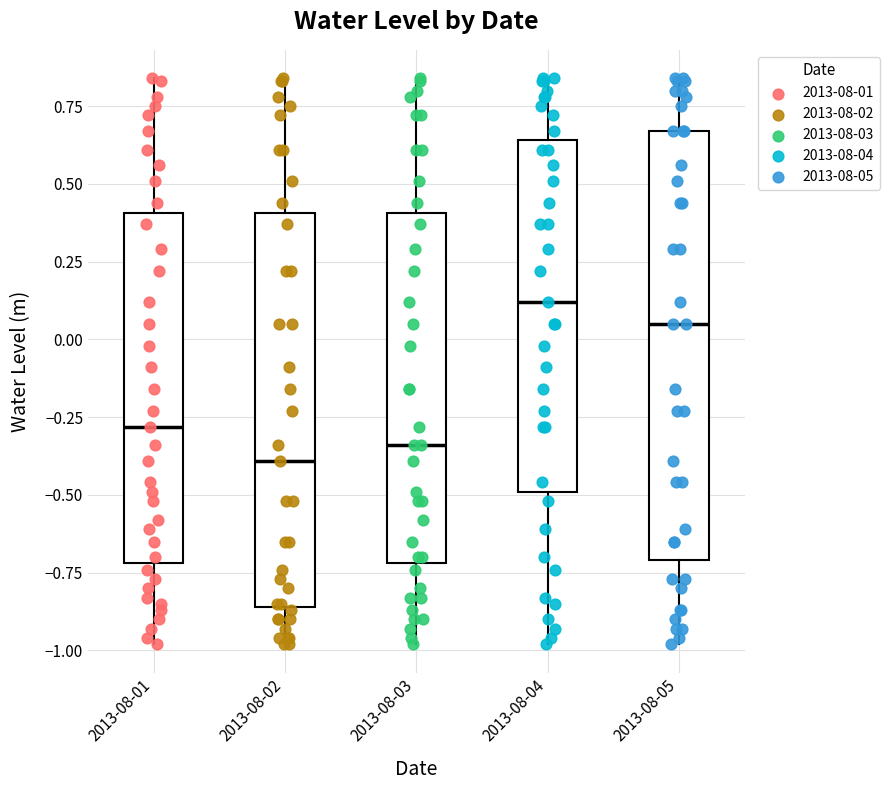

Reading left to right, transcribe this box plot: for each box, give where its median line is, the range the box spans, and where its two whiskers end, as read against the y-axis. The values are not printed on the chart, so give them approximately, as read against the axis.

2013-08-01: median -0.30, box -0.70 to 0.40, whiskers -1.00 to 0.85
2013-08-02: median -0.40, box -0.85 to 0.40, whiskers -1.00 to 0.85
2013-08-03: median -0.35, box -0.70 to 0.40, whiskers -1.00 to 0.85
2013-08-04: median 0.10, box -0.50 to 0.65, whiskers -1.00 to 0.85
2013-08-05: median 0.05, box -0.70 to 0.65, whiskers -1.00 to 0.85